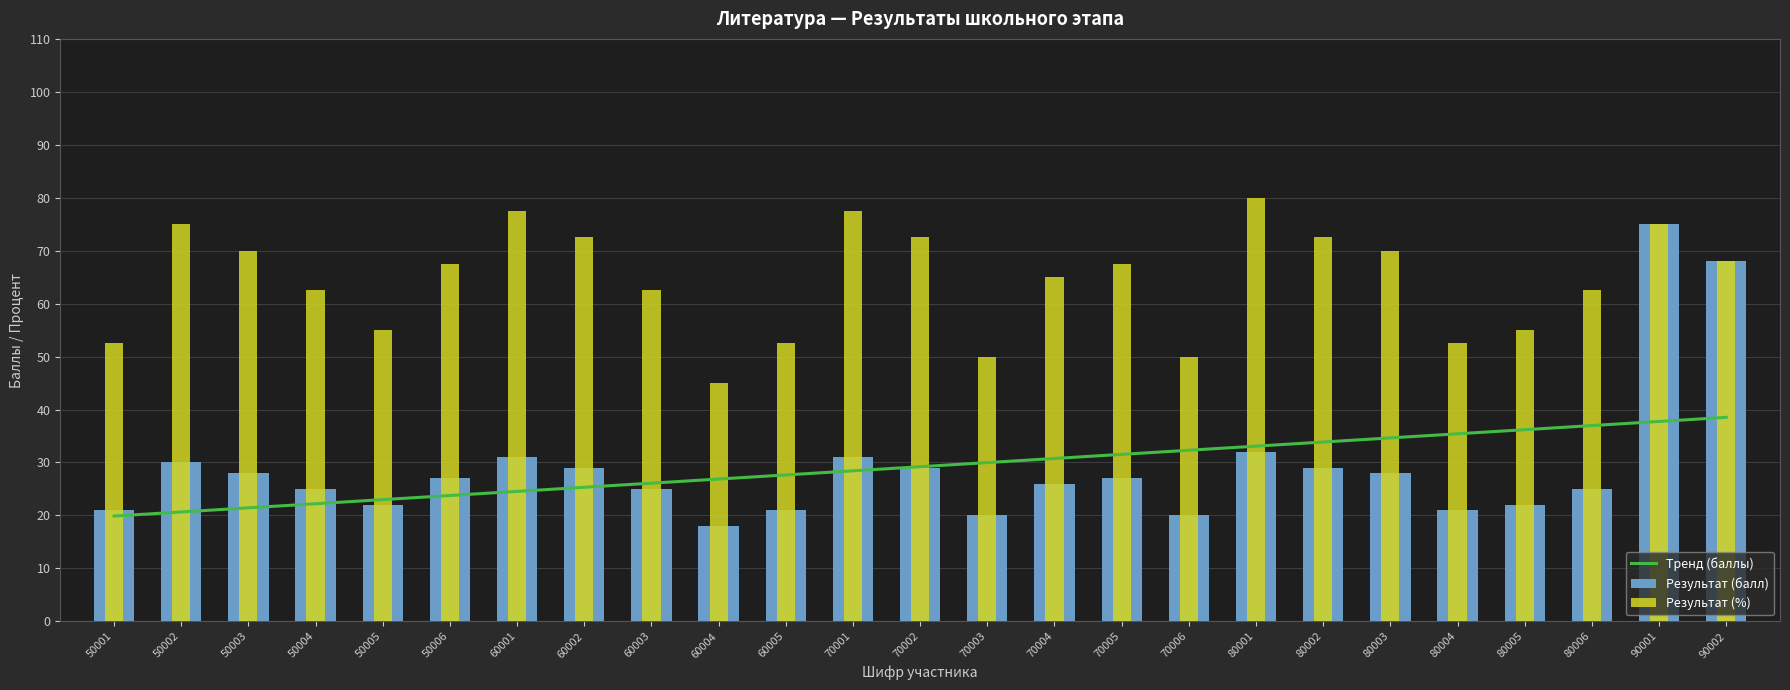

Which series changed the most between 80001 and 80006?

Результат (%)